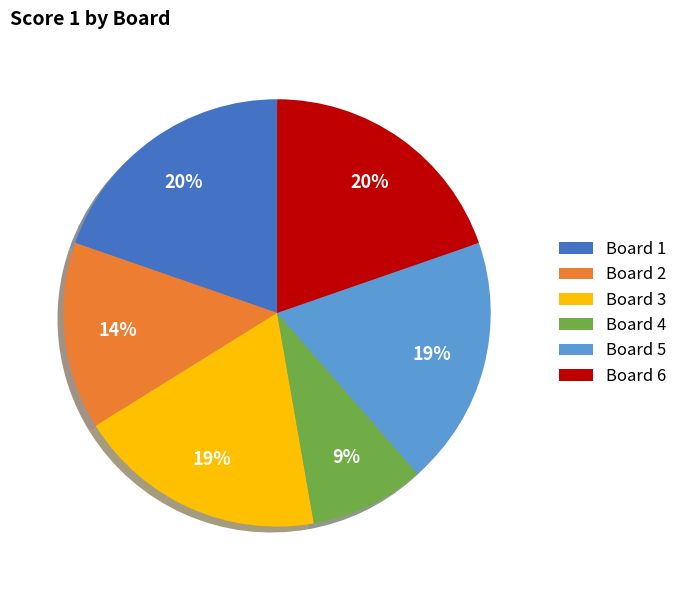

Which slice is the smallest?

Board 4